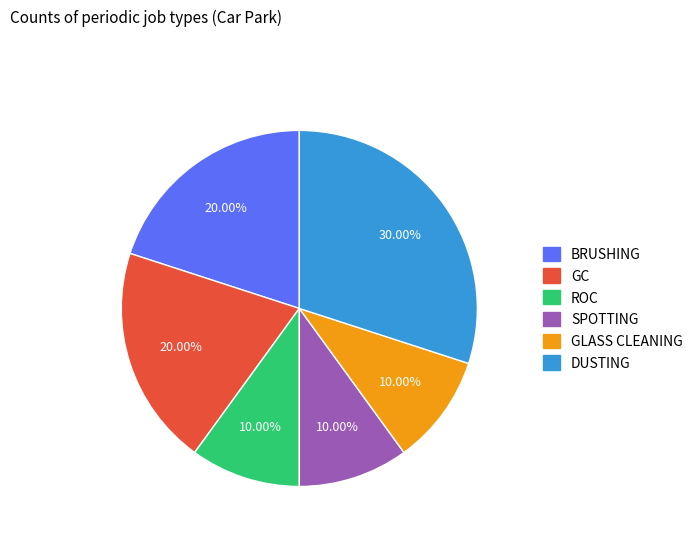

To the nearest percent, what is the combined percentage of BRUSHING and DUSTING?

50%